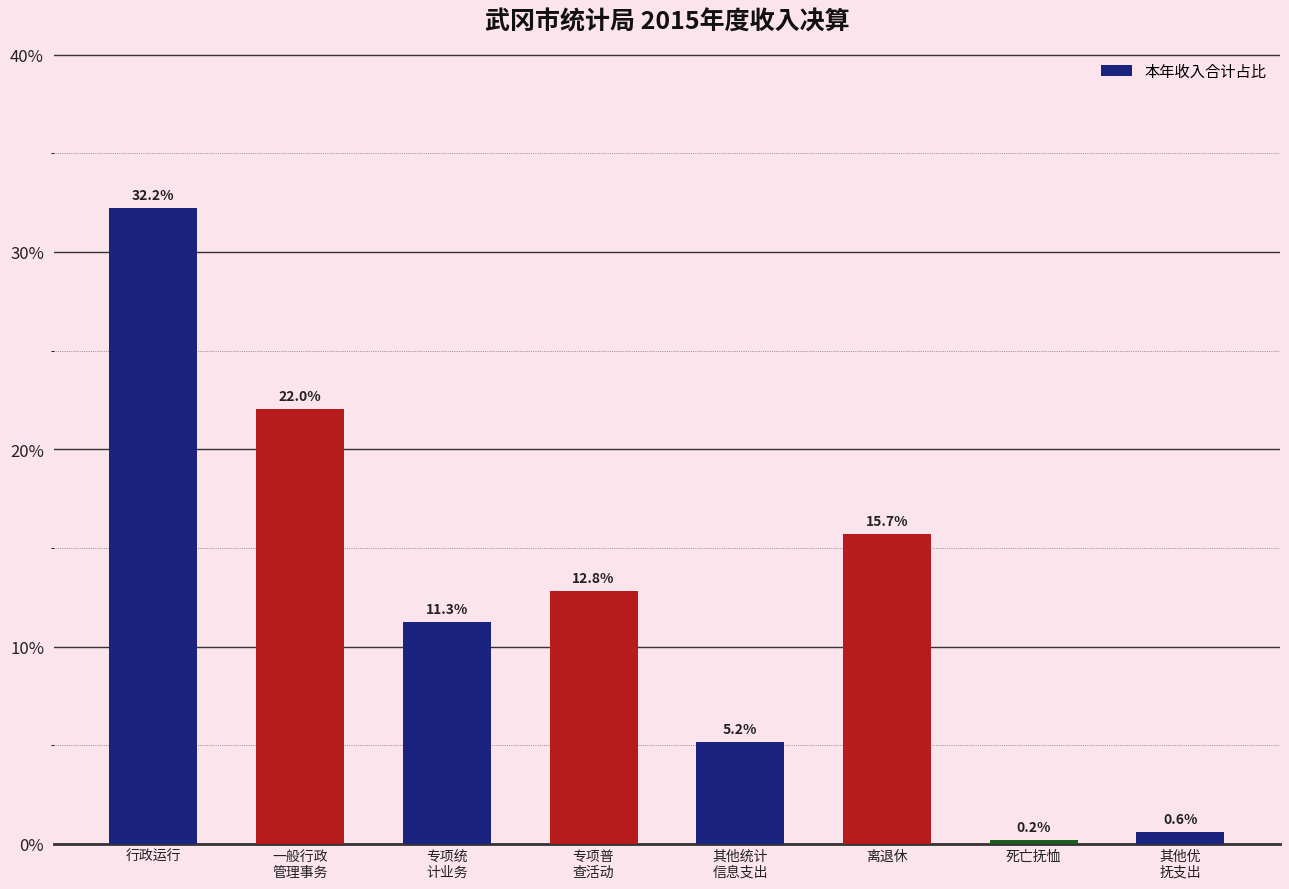

What is the sum of the values at 行政运行 and 一般行政
管理事务?

54.3